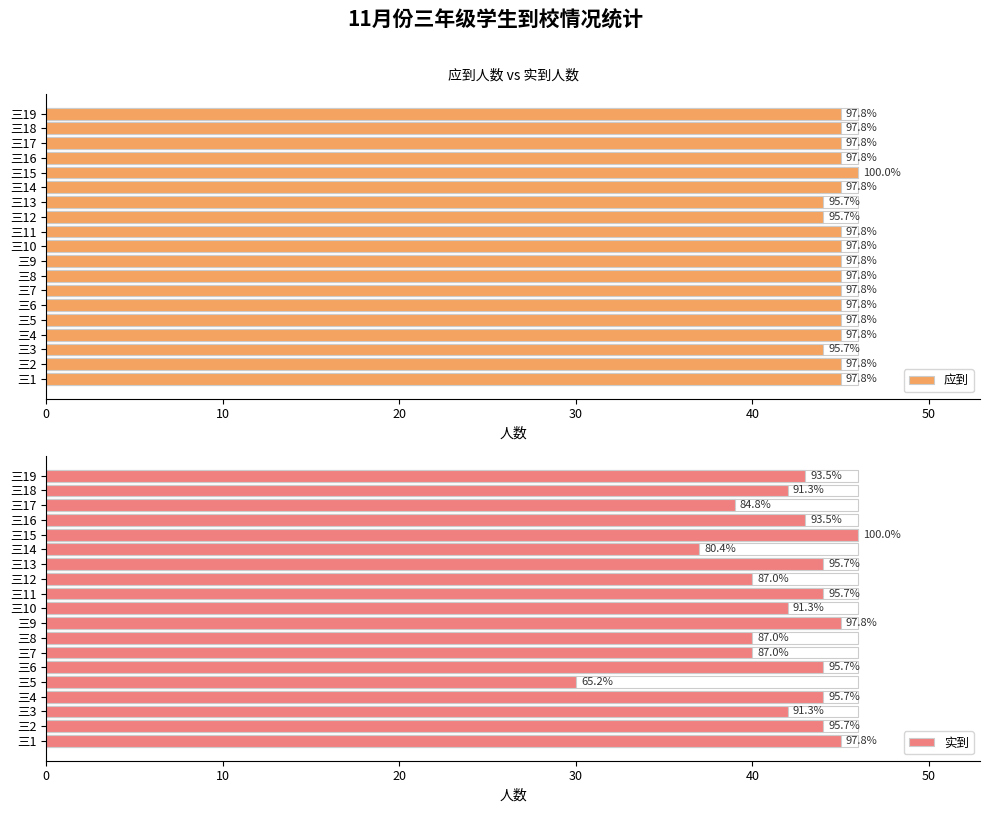

What is the average value of the 实到 series?

42